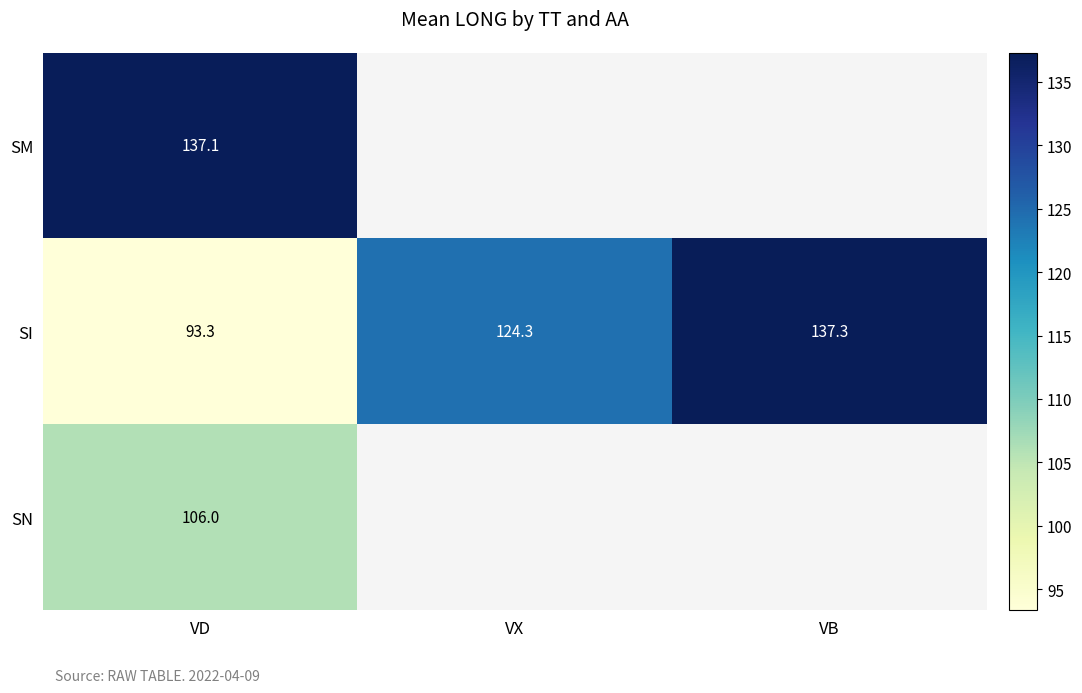

What is the total value across all series at VD?

336.4